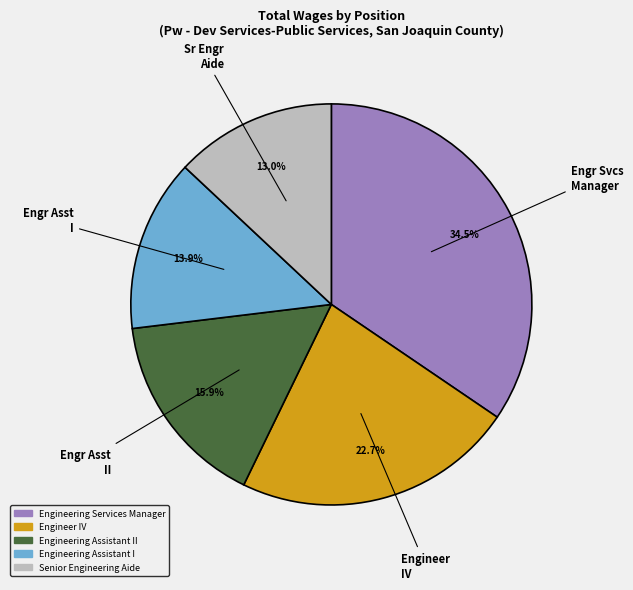

Is there a majority slice in this chart?

No